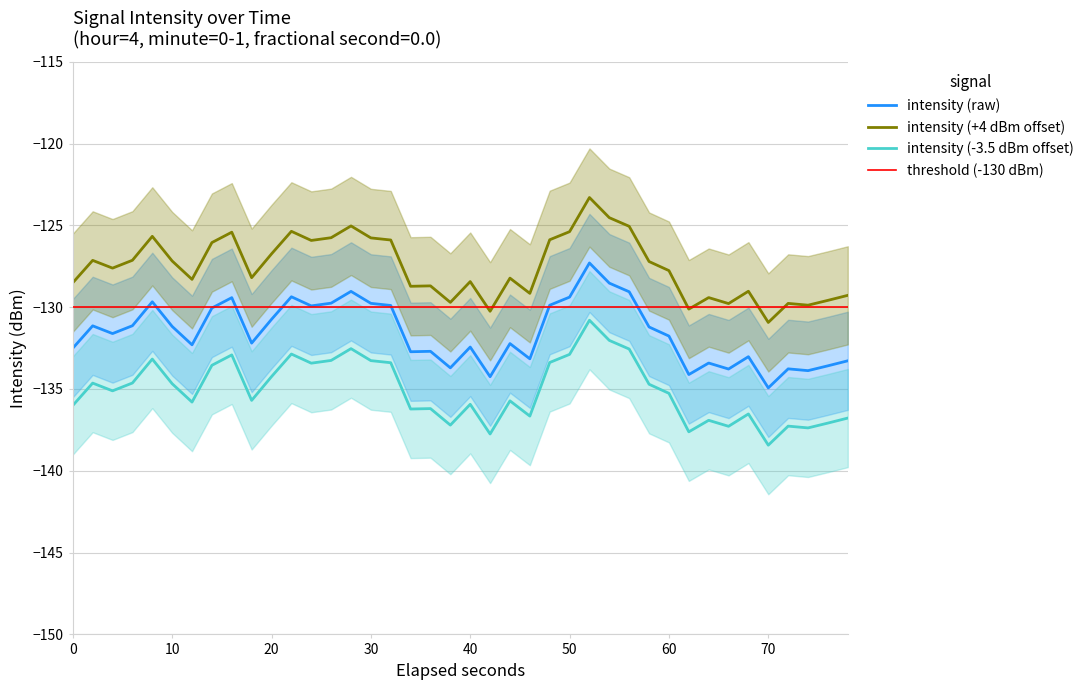

Which series has the largest total across all categories?

intensity_upper